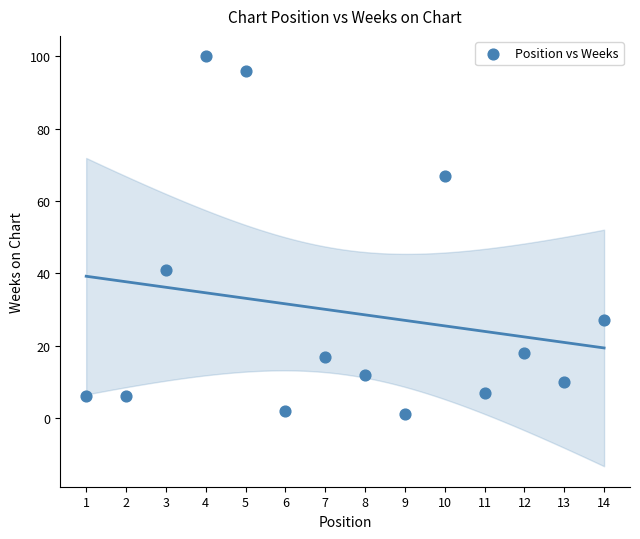

What Y value in the scatter plot is closest to 50?

41